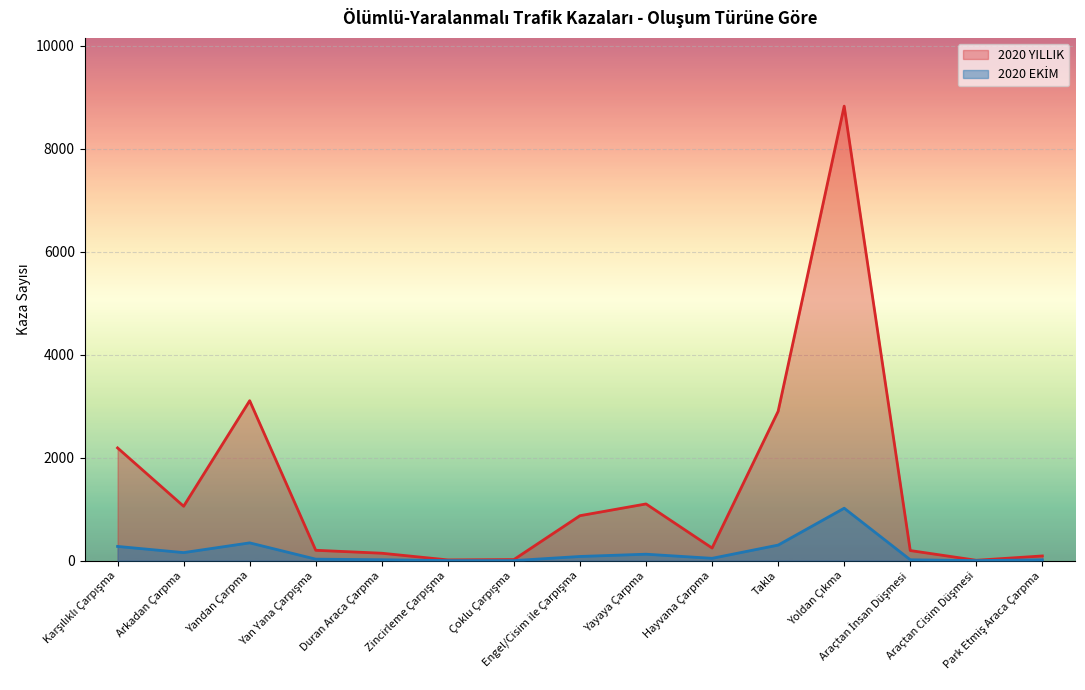

How many interior local valleys does the 2020 EKİM series have?

3